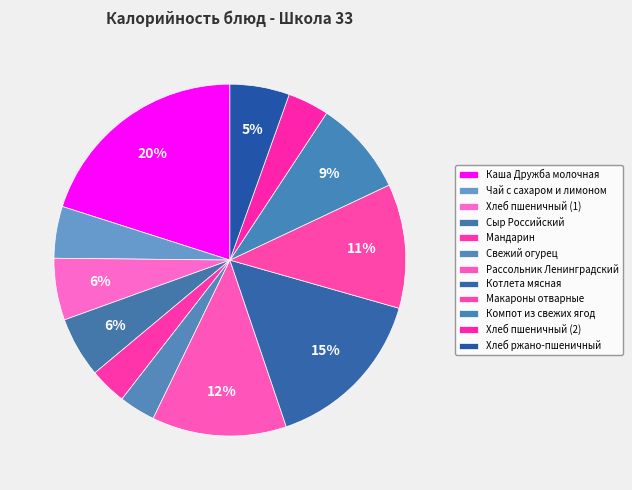

Do Свежий огурец and Хлеб пшеничный (1) together represent more than half of the pie?

No